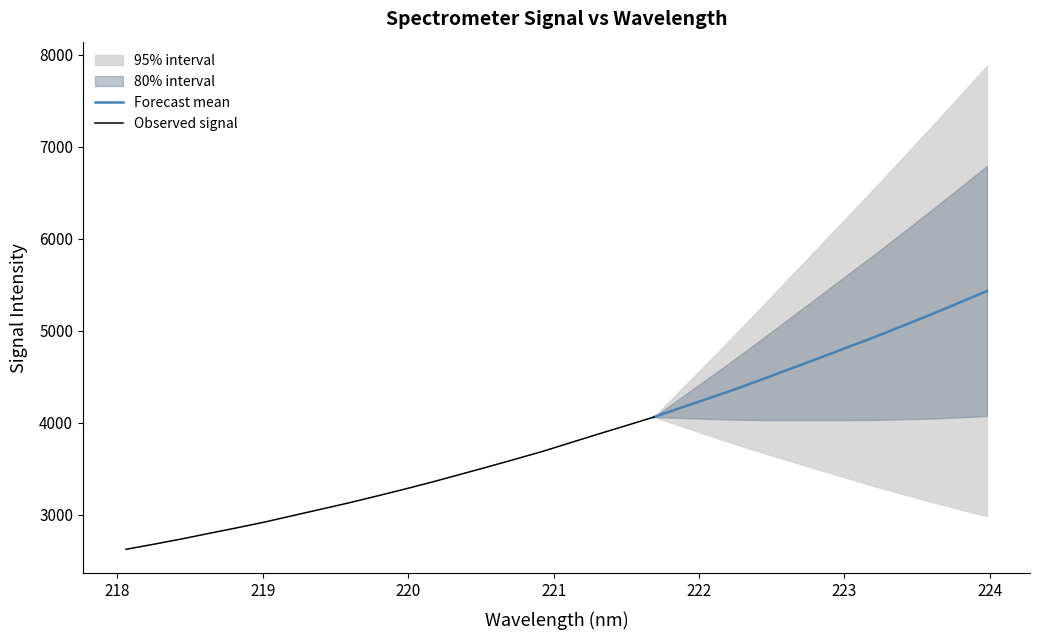

Rank the categories by x value from highest to lowest.

31, 30, 29, 28, 27, 26, 25, 24, 23, 22, 21, 20, 19, 18, 17, 16, 15, 14, 13, 12, 11, 10, 9, 8, 7, 6, 5, 4, 3, 2, 1, 0